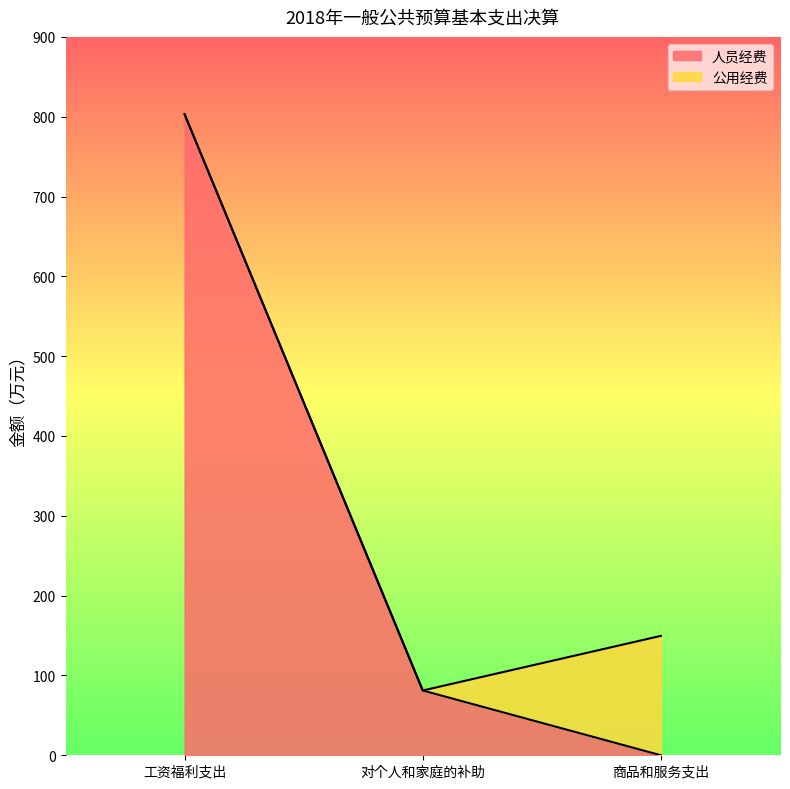

How many positive values are there?

2